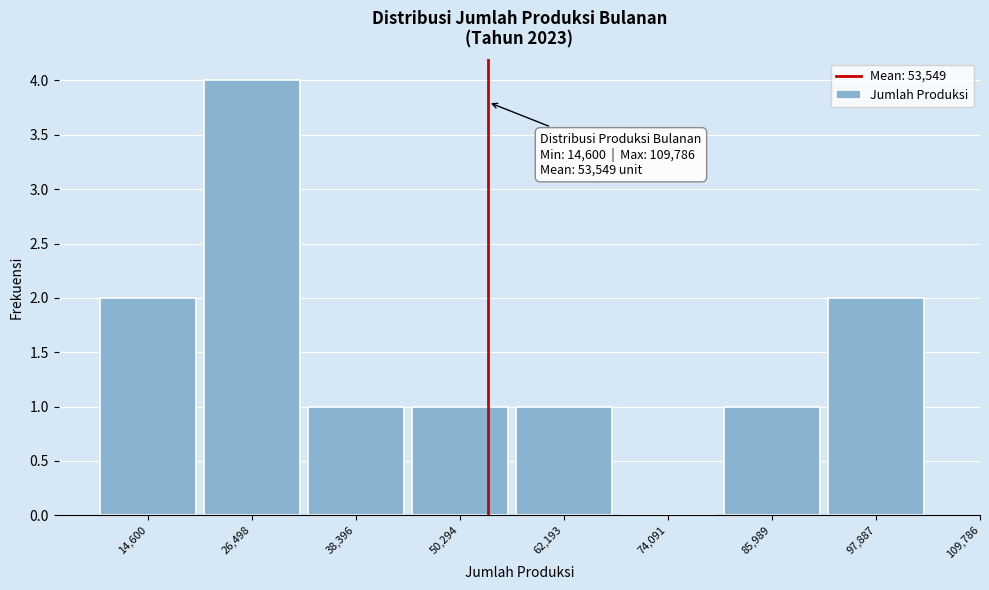

Reading left to right, extract all data points from this chart.

14,600=2	26,498=4	38,396=1	50,294=1	62,193=1	74,091=0	85,989=1	97,887=2